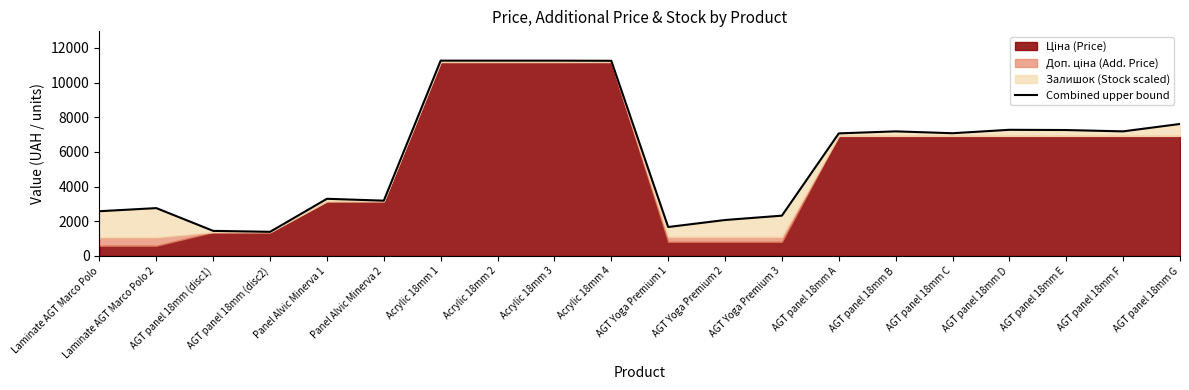

Reading right to left, what are all the values shown in this chart?

AGT panel 18mm G=7612.2	AGT panel 18mm F=7185.9	AGT panel 18mm E=7262.2	AGT panel 18mm D=7275.7	AGT panel 18mm C=7078.2	AGT panel 18mm B=7185.9	AGT panel 18mm A=7069.3	AGT Yoga Premium 3=2325.2	AGT Yoga Premium 2=2073.9	AGT Yoga Premium 1=1670.1	Acrylic 18mm 4=11255.5	Acrylic 18mm 3=11264.4	Acrylic 18mm 2=11264.4	Acrylic 18mm 1=11264.4	Panel Alvic Minerva 2=3189.4	Panel Alvic Minerva 1=3297.1	AGT panel 18mm (disc2)=1392.9	AGT panel 18mm (disc1)=1446.8	Laminate AGT Marco Polo 2=2759.9	Laminate AGT Marco Polo=2580.4